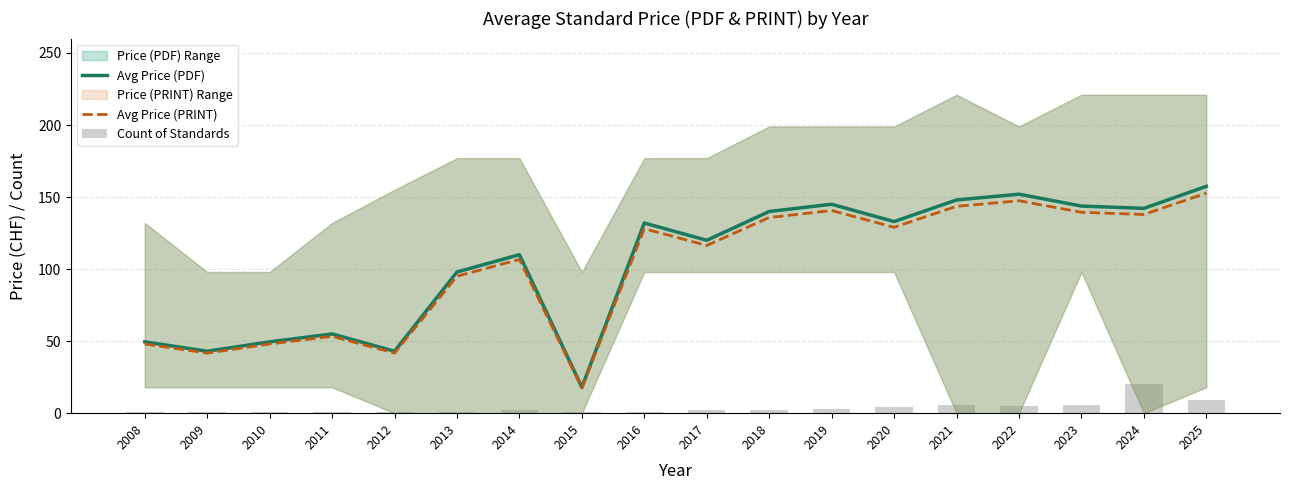

At which category is the sum across all series the highest?

2025